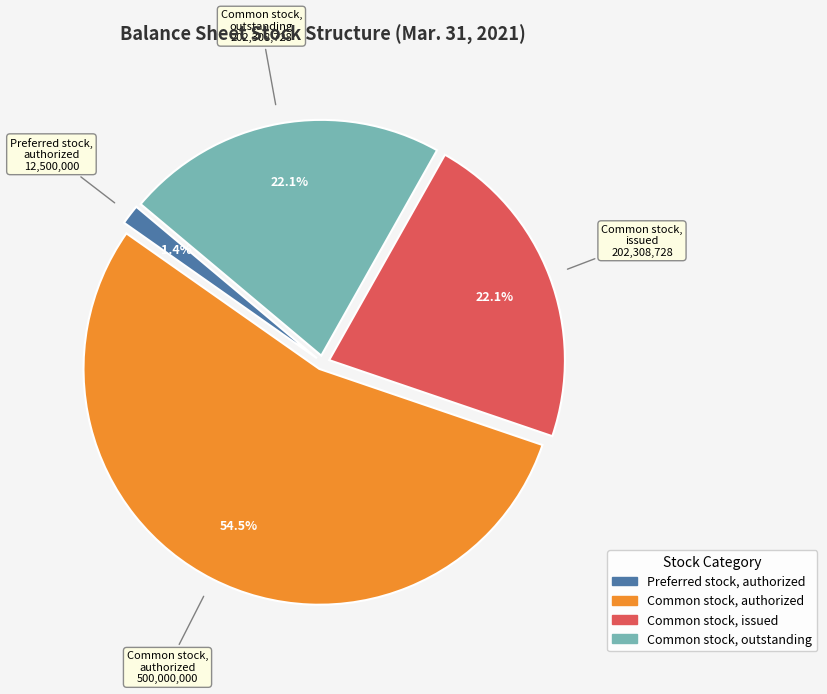

How many segments does this pie chart have?

4